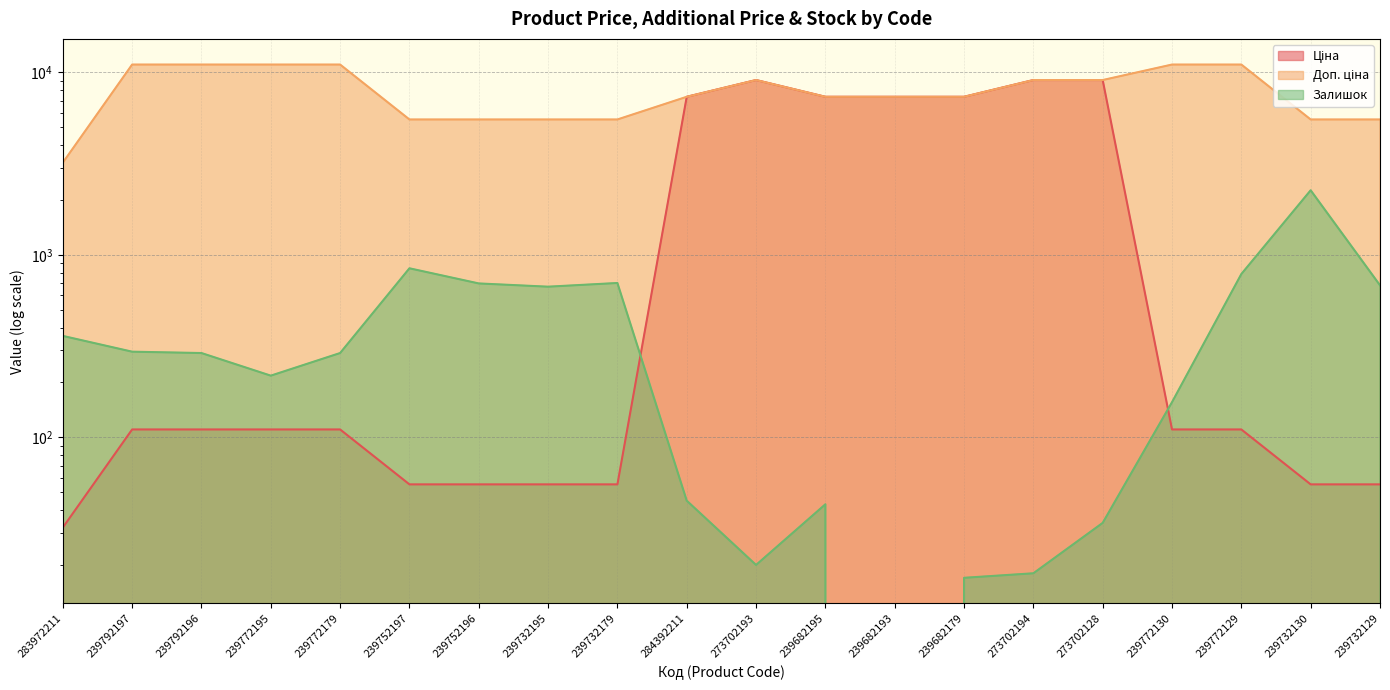

True or false: Ціна has a value of 55.3 at 239732130.

True